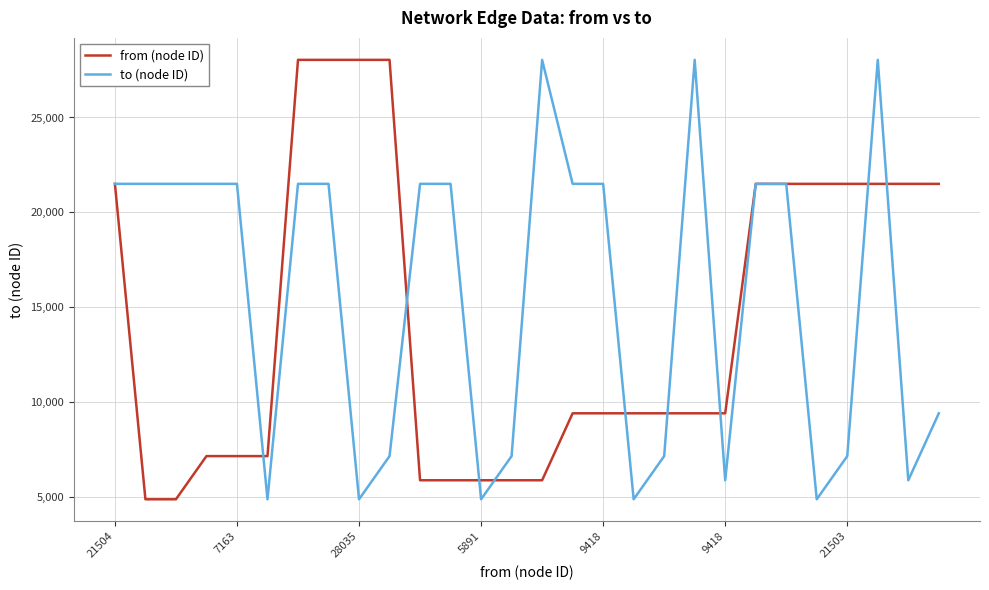

Rank the series by their average value, from highest to lowest.

to (node ID), from (node ID)